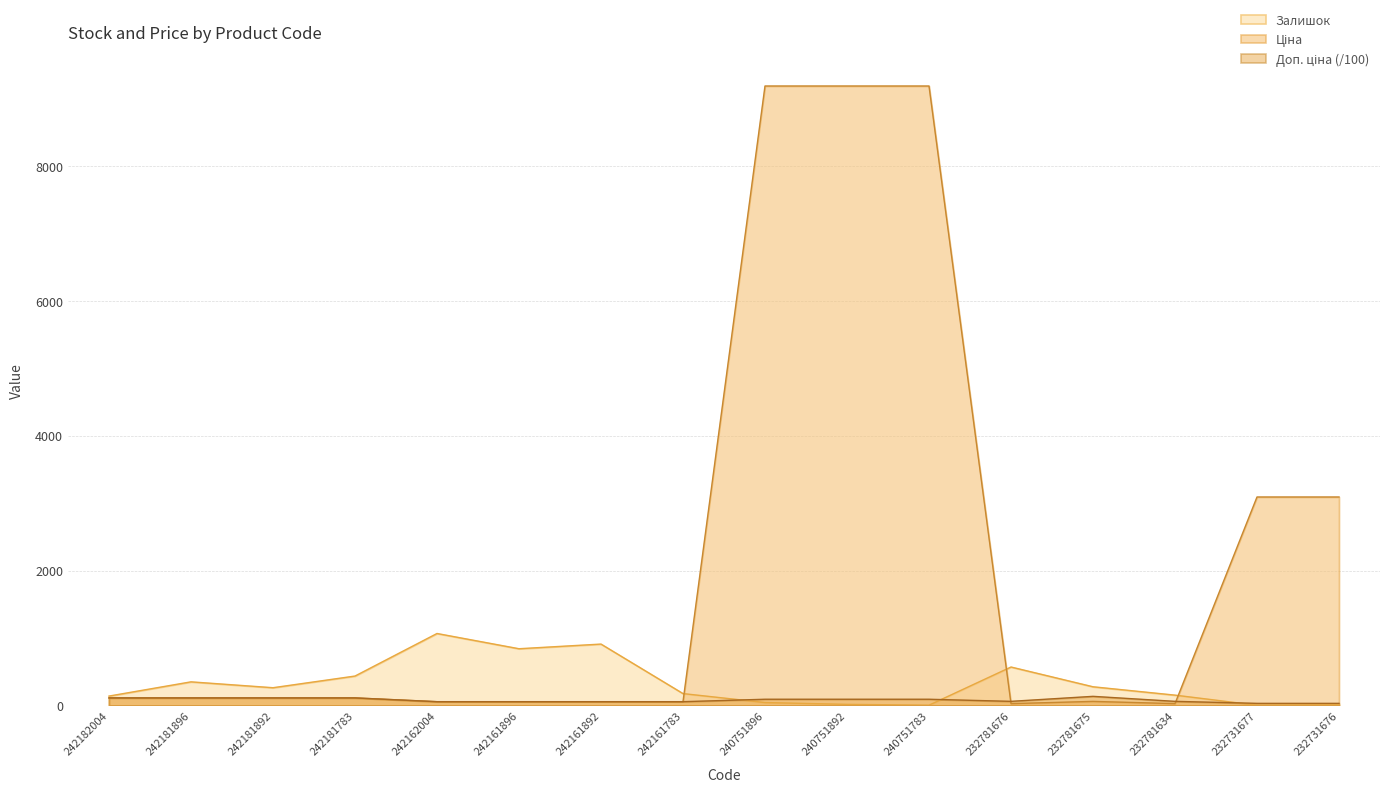

Reading left to right, list all the values displayed in this chart.

Залишок: 242182004=139.0	242181896=350.0	242181892=263.0	242181783=436.0	242162004=1067.0	242161896=841.0	242161892=910.0	242161783=176.0	240751896=43.0	240751892=16.0	240751783=4.0	232781676=570.0	232781675=277.0	232781634=153.0	232731677=3.0	232731676=9.0
Ціна: 242182004=111.7	242181896=111.7	242181892=111.7	242181783=111.7	242162004=55.9	242161896=55.9	242161892=55.9	242161783=55.9	240751896=9185.9	240751892=9185.9	240751783=9185.9	232781676=27.0	232781675=60.0	232781634=27.0	232731677=3091.2	232731676=3091.2
Доп. ціна: 242182004=111.7	242181896=111.7	242181892=111.7	242181783=111.7	242162004=55.9	242161896=55.9	242161892=55.9	242161783=55.9	240751896=91.9	240751892=91.9	240751783=91.9	232781676=60.7	232781675=134.9	232781634=60.7	232731677=30.9	232731676=30.9